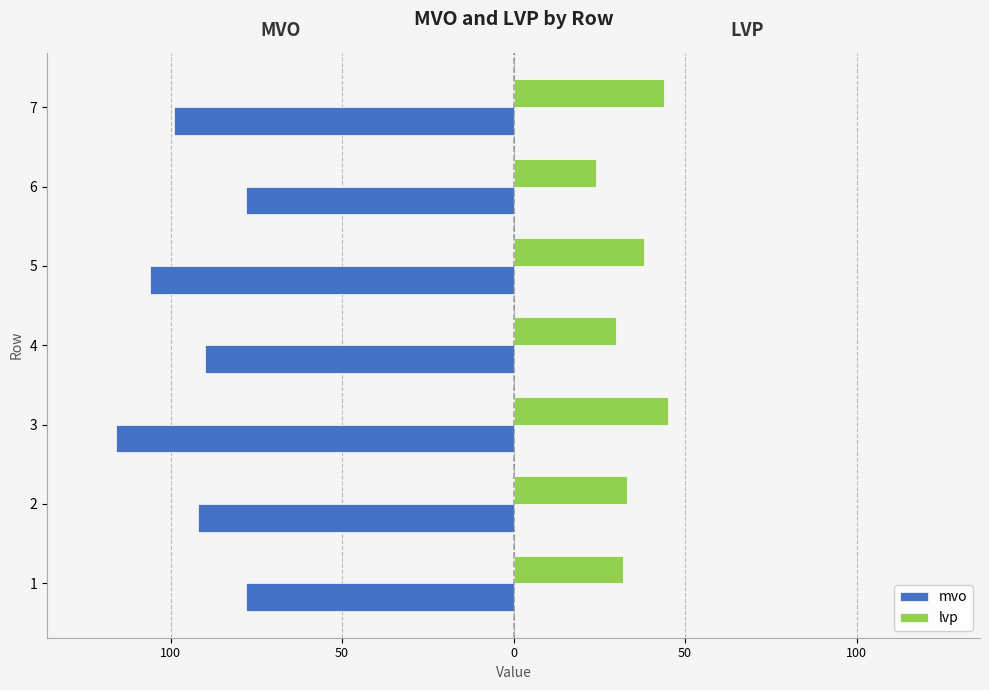

What are all the series names shown in the legend?

mvo, lvp